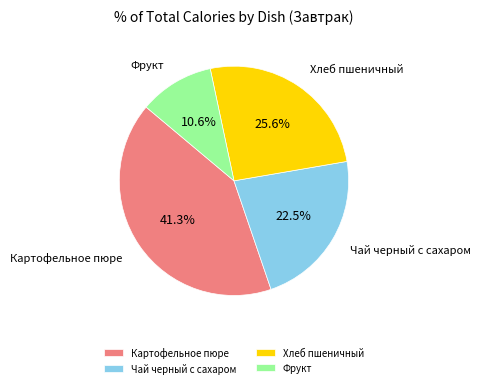

How many slices are in this pie chart?

4